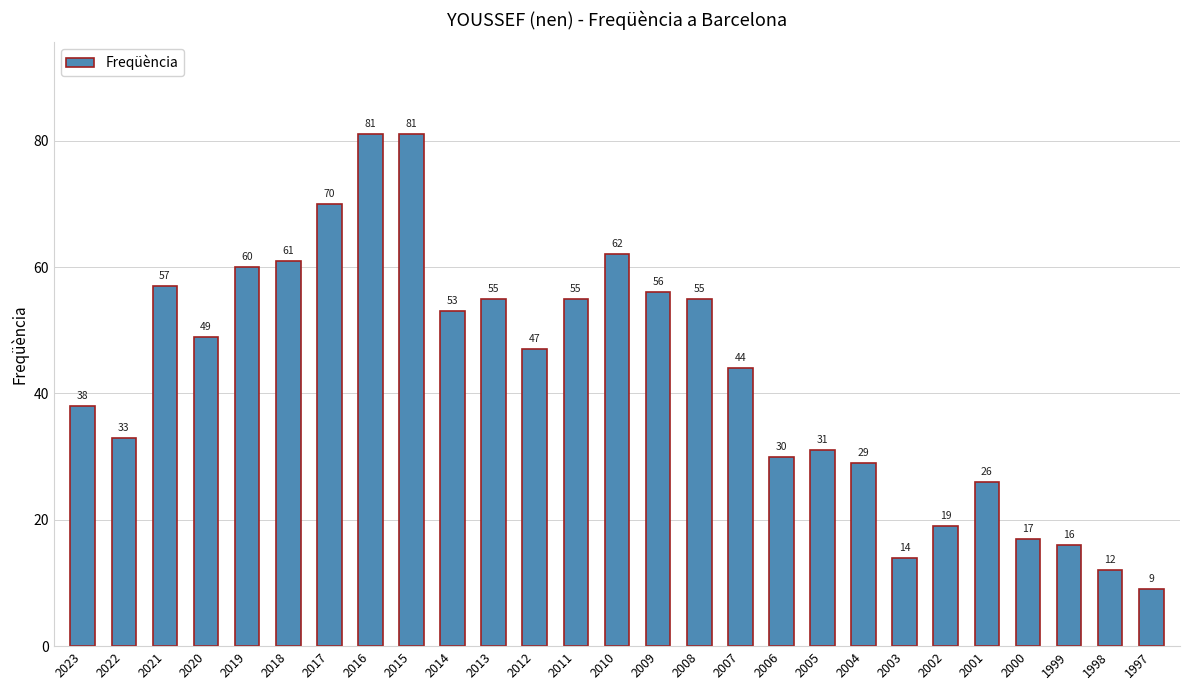

Count the number of categories in the chart.

27